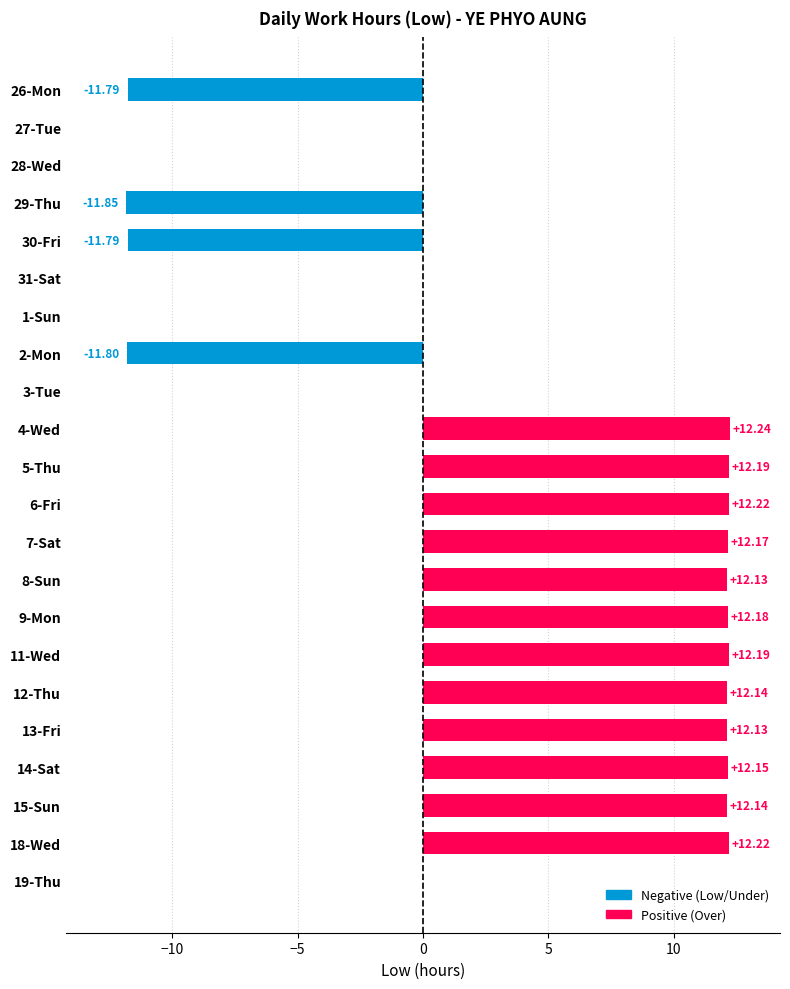

What is the sum of all values?

98.9